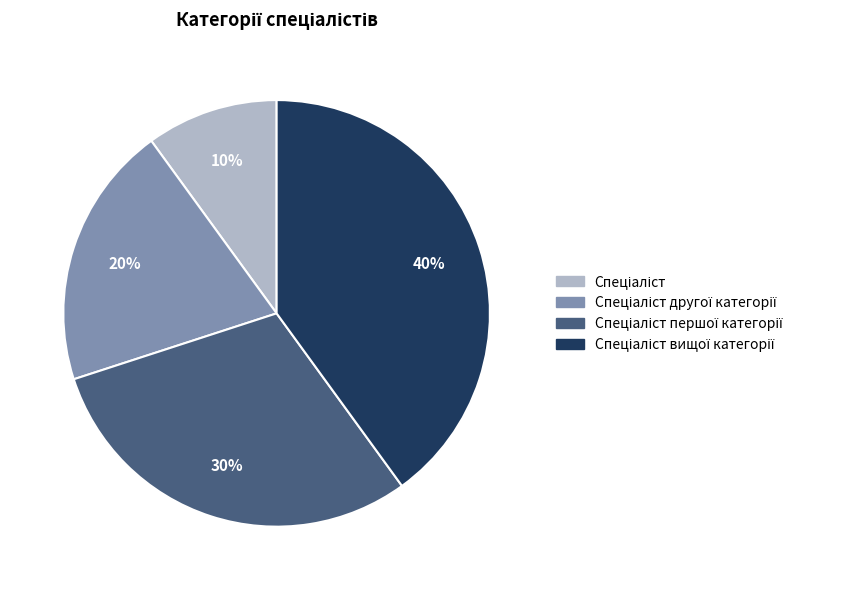

To the nearest percent, what is the average slice percentage?

25%